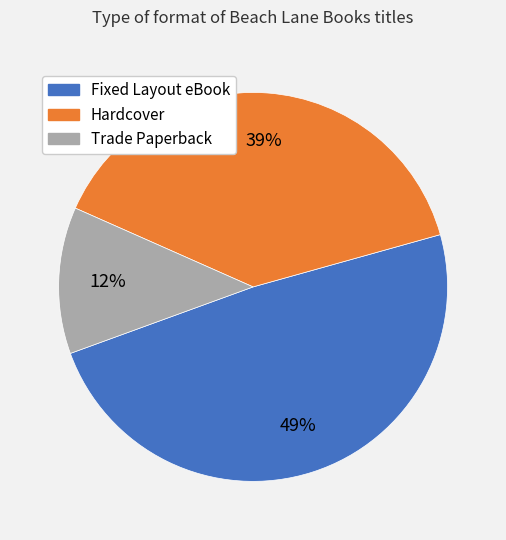

True or false: Hardcover accounts for 39% of the total.

True